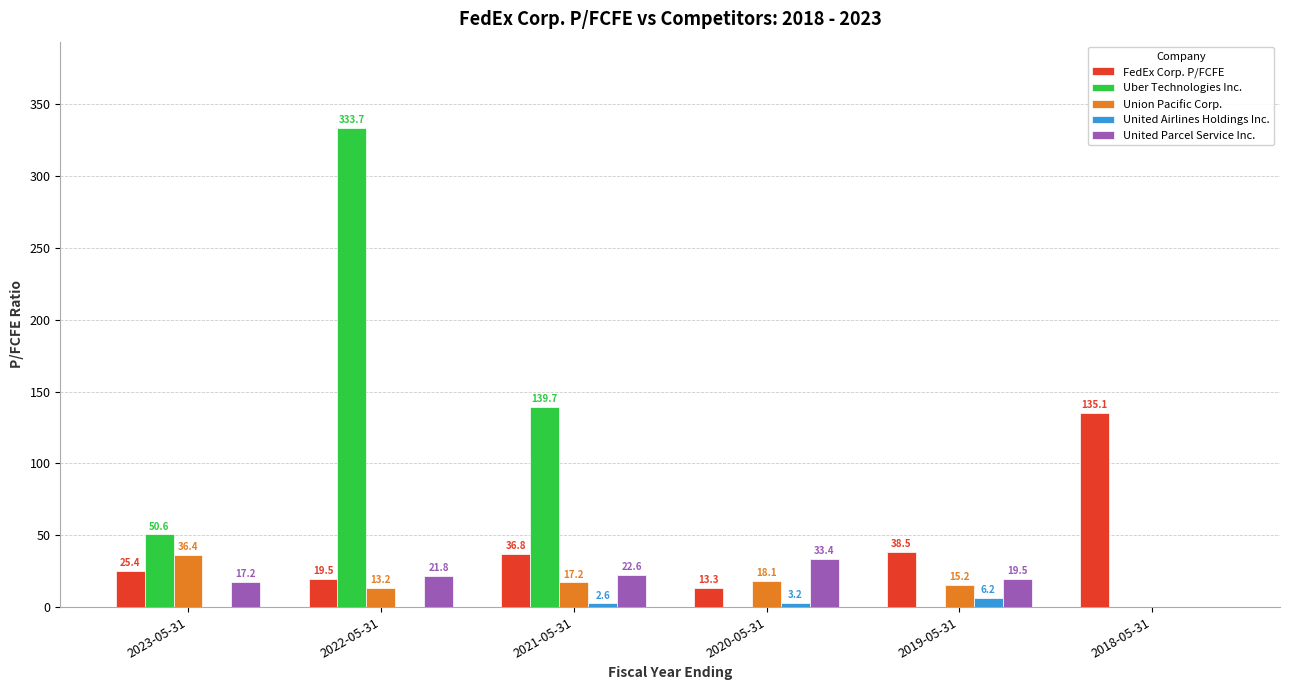

Which series changed the most between 2023-05-31 and 2019-05-31?

Uber Technologies Inc.